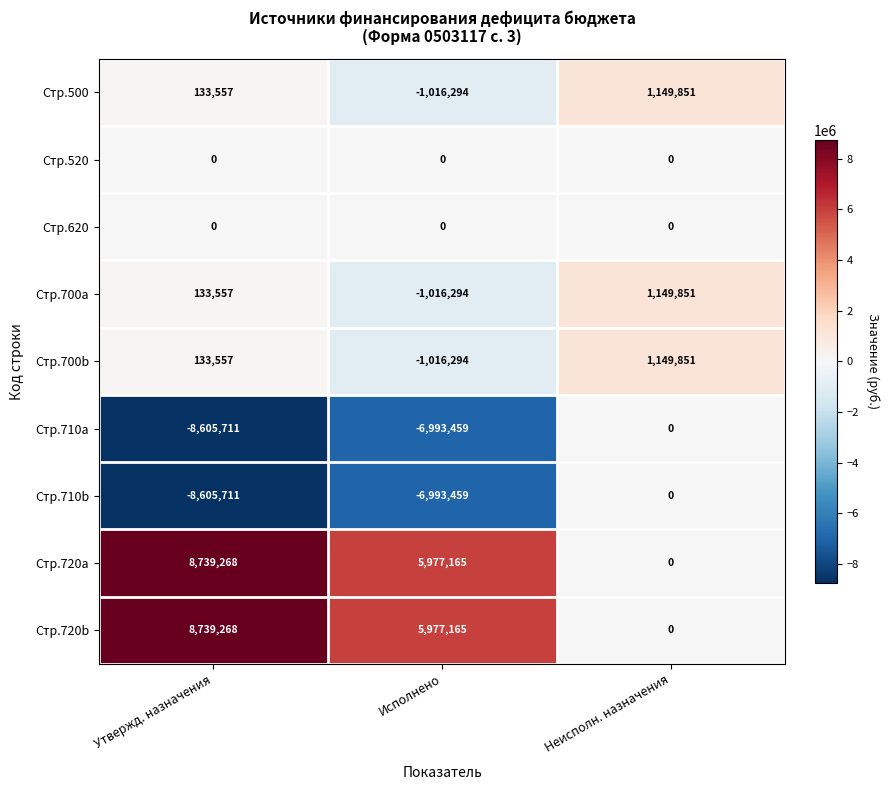

At which category does the chart reach its peak across all series?

Утвержд. назначения